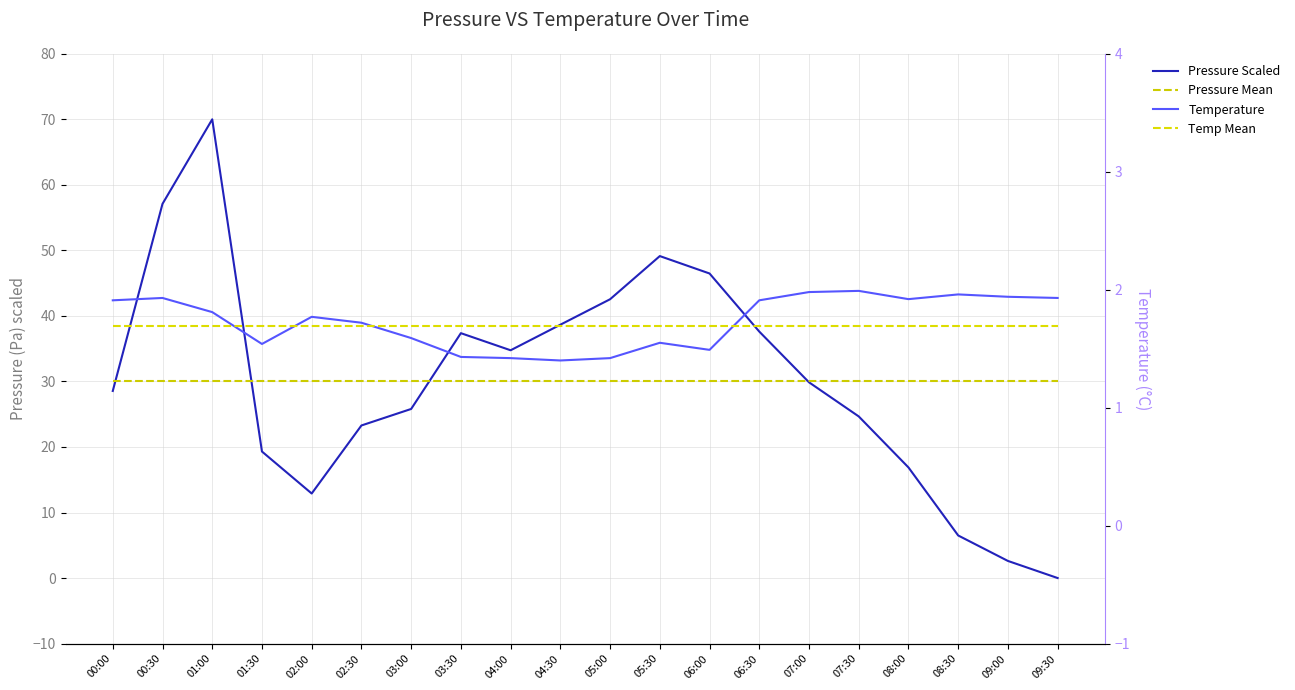

Rank the categories by Temperature value from highest to lowest.

07:30, 07:00, 08:30, 09:00, 00:30, 09:30, 08:00, 00:00, 06:30, 01:00, 02:00, 02:30, 03:00, 05:30, 01:30, 06:00, 03:30, 04:00, 05:00, 04:30